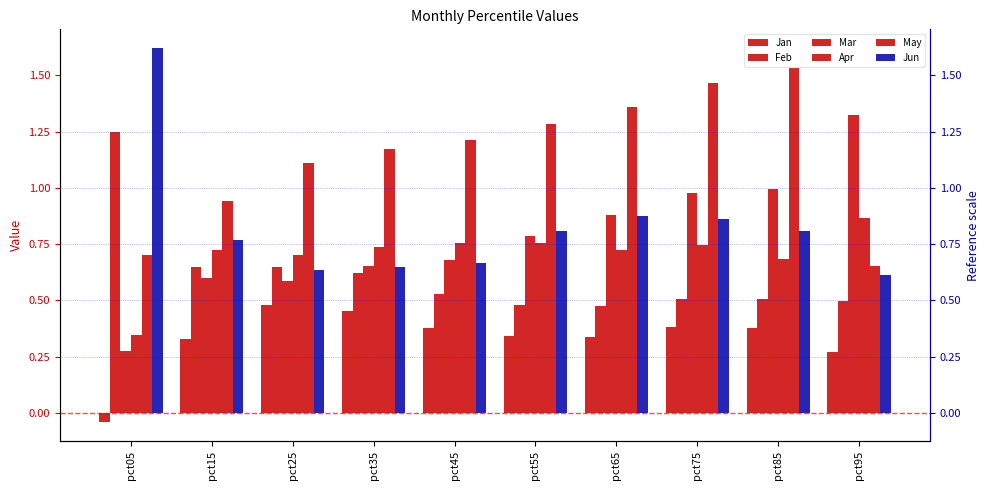

What is the difference between the highest and lowest values at pct05?

1.7